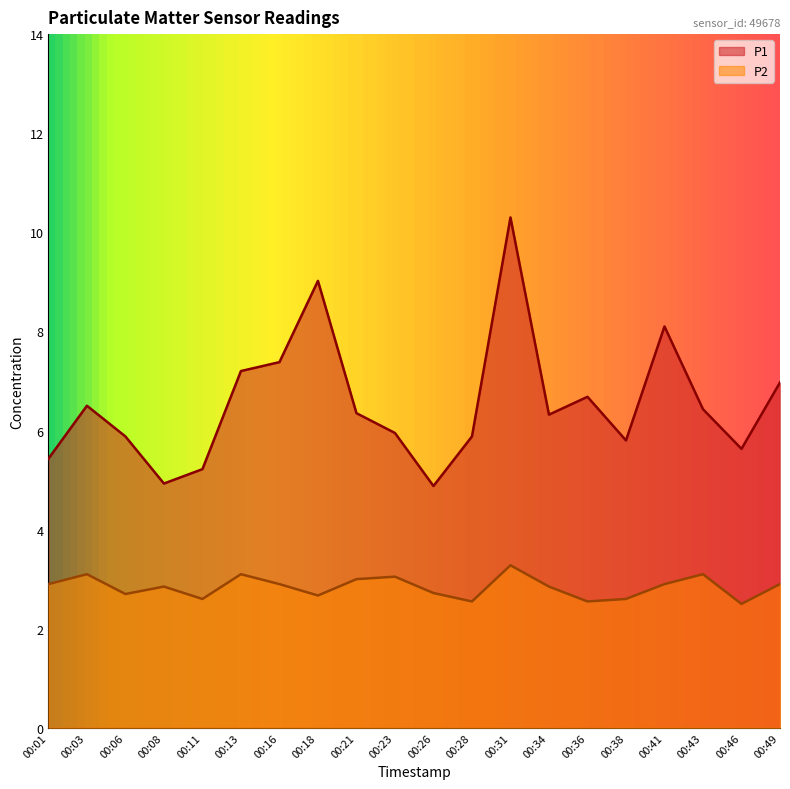

How many values in the P1 series are below 6?

9